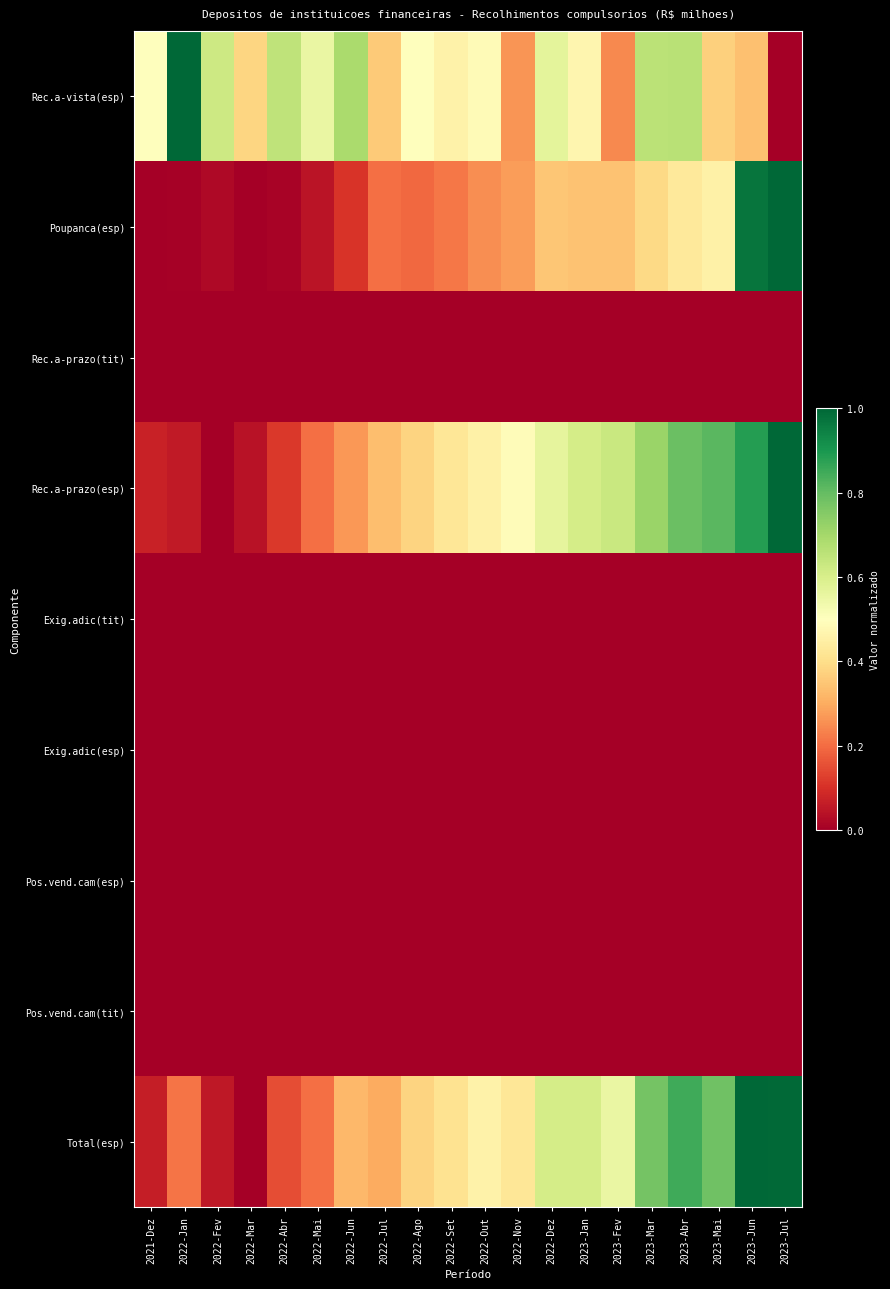

Reading left to right, list all the values displayed in this chart.

Rec.a-vista(esp): 2021-Dez=0.5	2022-Jan=1.0	2022-Fev=0.6	2022-Mar=0.4	2022-Abr=0.7	2022-Mai=0.6	2022-Jun=0.7	2022-Jul=0.4	2022-Ago=0.5	2022-Set=0.5	2022-Out=0.5	2022-Nov=0.3	2022-Dez=0.6	2023-Jan=0.5	2023-Fev=0.2	2023-Mar=0.7	2023-Abr=0.7	2023-Mai=0.4	2023-Jun=0.3	2023-Jul=0.0
Poupanca(esp): 2021-Dez=0.0	2022-Jan=0.0	2022-Fev=0.0	2022-Mar=0.0	2022-Abr=0.0	2022-Mai=0.0	2022-Jun=0.1	2022-Jul=0.2	2022-Ago=0.2	2022-Set=0.2	2022-Out=0.3	2022-Nov=0.3	2022-Dez=0.4	2023-Jan=0.3	2023-Fev=0.3	2023-Mar=0.4	2023-Abr=0.4	2023-Mai=0.5	2023-Jun=1.0	2023-Jul=1.0
Rec.a-prazo(tit): 2021-Dez=0.0	2022-Jan=0.0	2022-Fev=0.0	2022-Mar=0.0	2022-Abr=0.0	2022-Mai=0.0	2022-Jun=0.0	2022-Jul=0.0	2022-Ago=0.0	2022-Set=0.0	2022-Out=0.0	2022-Nov=0.0	2022-Dez=0.0	2023-Jan=0.0	2023-Fev=0.0	2023-Mar=0.0	2023-Abr=0.0	2023-Mai=0.0	2023-Jun=0.0	2023-Jul=0.0
Rec.a-prazo(esp): 2021-Dez=0.1	2022-Jan=0.1	2022-Fev=0.0	2022-Mar=0.0	2022-Abr=0.1	2022-Mai=0.2	2022-Jun=0.3	2022-Jul=0.3	2022-Ago=0.4	2022-Set=0.4	2022-Out=0.5	2022-Nov=0.5	2022-Dez=0.6	2023-Jan=0.6	2023-Fev=0.6	2023-Mar=0.7	2023-Abr=0.8	2023-Mai=0.8	2023-Jun=0.9	2023-Jul=1.0
Exig.adic(tit): 2021-Dez=0.0	2022-Jan=0.0	2022-Fev=0.0	2022-Mar=0.0	2022-Abr=0.0	2022-Mai=0.0	2022-Jun=0.0	2022-Jul=0.0	2022-Ago=0.0	2022-Set=0.0	2022-Out=0.0	2022-Nov=0.0	2022-Dez=0.0	2023-Jan=0.0	2023-Fev=0.0	2023-Mar=0.0	2023-Abr=0.0	2023-Mai=0.0	2023-Jun=0.0	2023-Jul=0.0
Exig.adic(esp): 2021-Dez=0.0	2022-Jan=0.0	2022-Fev=0.0	2022-Mar=0.0	2022-Abr=0.0	2022-Mai=0.0	2022-Jun=0.0	2022-Jul=0.0	2022-Ago=0.0	2022-Set=0.0	2022-Out=0.0	2022-Nov=0.0	2022-Dez=0.0	2023-Jan=0.0	2023-Fev=0.0	2023-Mar=0.0	2023-Abr=0.0	2023-Mai=0.0	2023-Jun=0.0	2023-Jul=0.0
Pos.vend.cam(esp): 2021-Dez=0.0	2022-Jan=0.0	2022-Fev=0.0	2022-Mar=0.0	2022-Abr=0.0	2022-Mai=0.0	2022-Jun=0.0	2022-Jul=0.0	2022-Ago=0.0	2022-Set=0.0	2022-Out=0.0	2022-Nov=0.0	2022-Dez=0.0	2023-Jan=0.0	2023-Fev=0.0	2023-Mar=0.0	2023-Abr=0.0	2023-Mai=0.0	2023-Jun=0.0	2023-Jul=0.0
Pos.vend.cam(tit): 2021-Dez=0.0	2022-Jan=0.0	2022-Fev=0.0	2022-Mar=0.0	2022-Abr=0.0	2022-Mai=0.0	2022-Jun=0.0	2022-Jul=0.0	2022-Ago=0.0	2022-Set=0.0	2022-Out=0.0	2022-Nov=0.0	2022-Dez=0.0	2023-Jan=0.0	2023-Fev=0.0	2023-Mar=0.0	2023-Abr=0.0	2023-Mai=0.0	2023-Jun=0.0	2023-Jul=0.0
Total(esp): 2021-Dez=0.1	2022-Jan=0.2	2022-Fev=0.1	2022-Mar=0.0	2022-Abr=0.1	2022-Mai=0.2	2022-Jun=0.3	2022-Jul=0.3	2022-Ago=0.4	2022-Set=0.4	2022-Out=0.5	2022-Nov=0.4	2022-Dez=0.6	2023-Jan=0.6	2023-Fev=0.6	2023-Mar=0.8	2023-Abr=0.9	2023-Mai=0.8	2023-Jun=1.0	2023-Jul=1.0